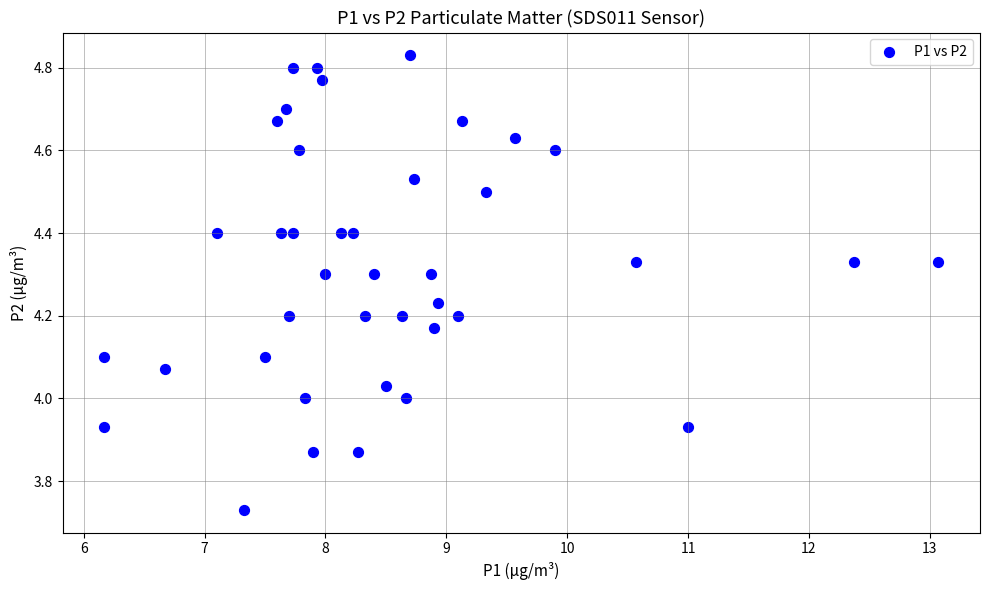

What is the range of X values (max minus min)?

6.9